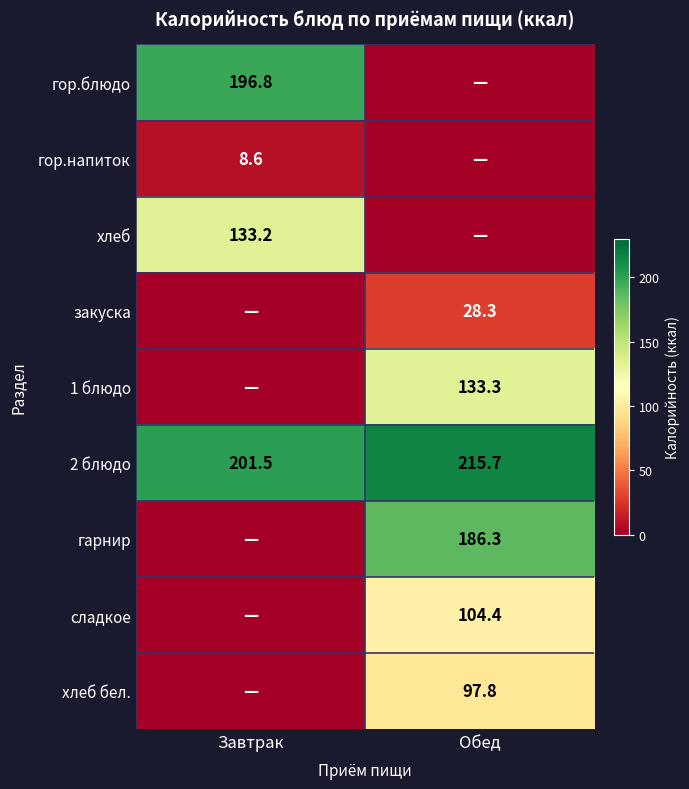

At how many categories does at least one series exceed 202?

1